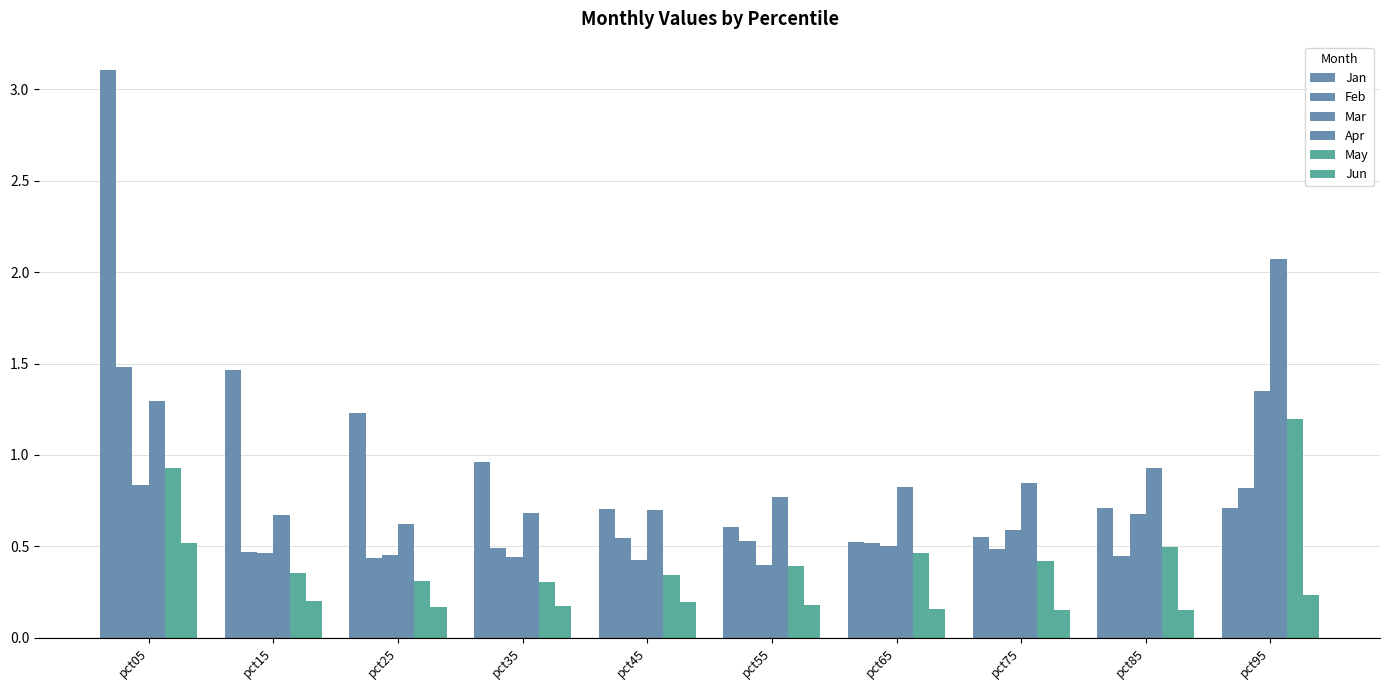

What is the difference between the maximum and minimum values in the Mar series?

1.0